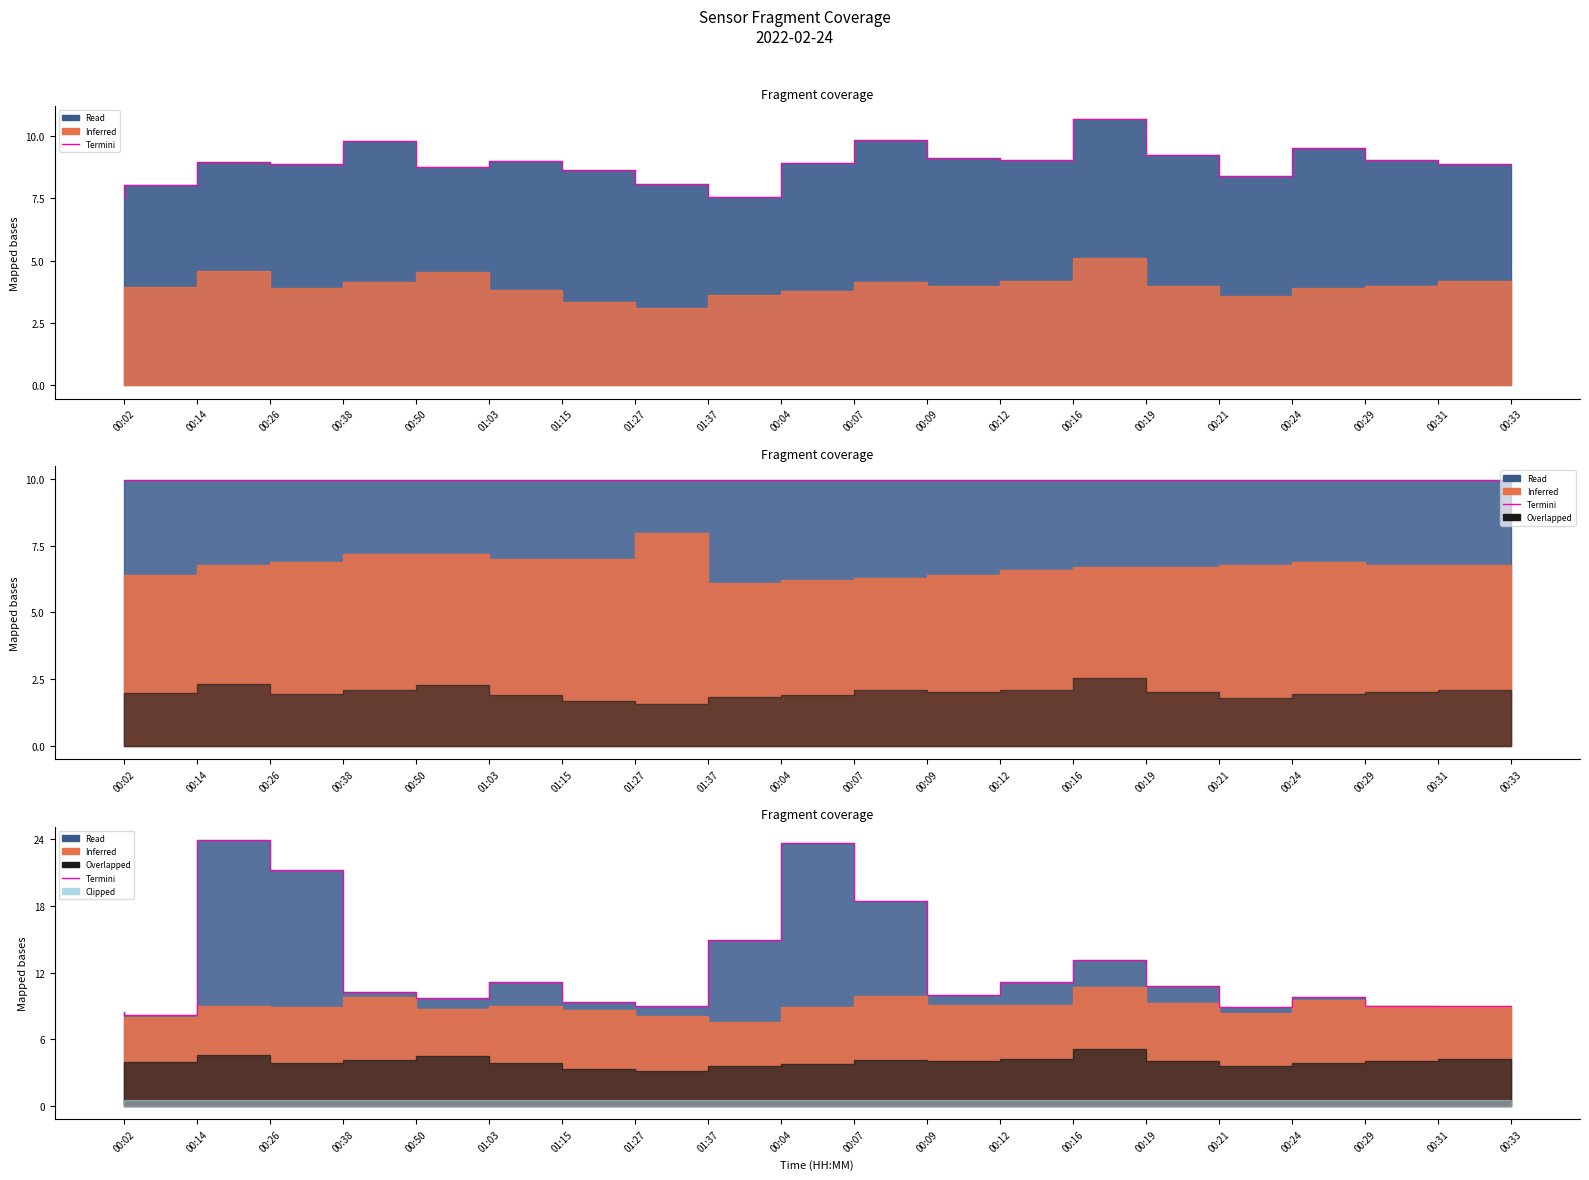

The value at 00:12 is 10.0. True or false?

True